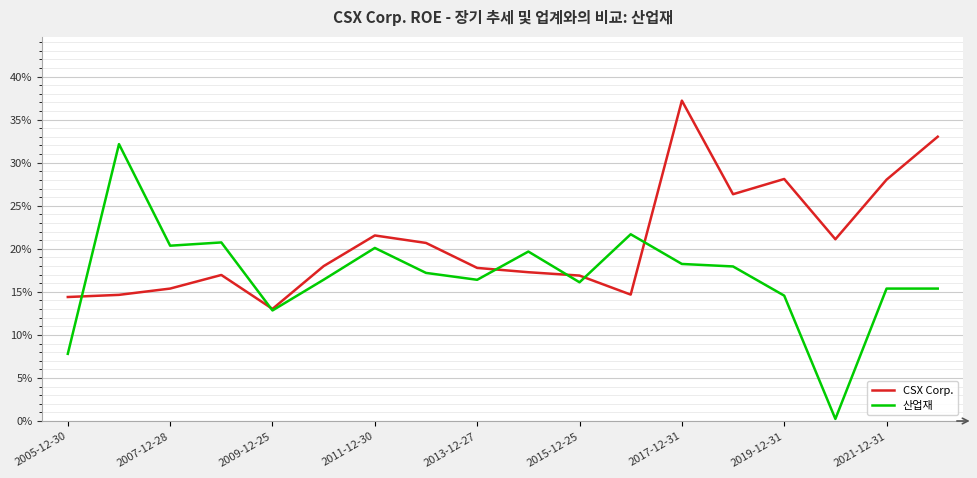

What are all the series names shown in the legend?

CSX Corp., 산업재